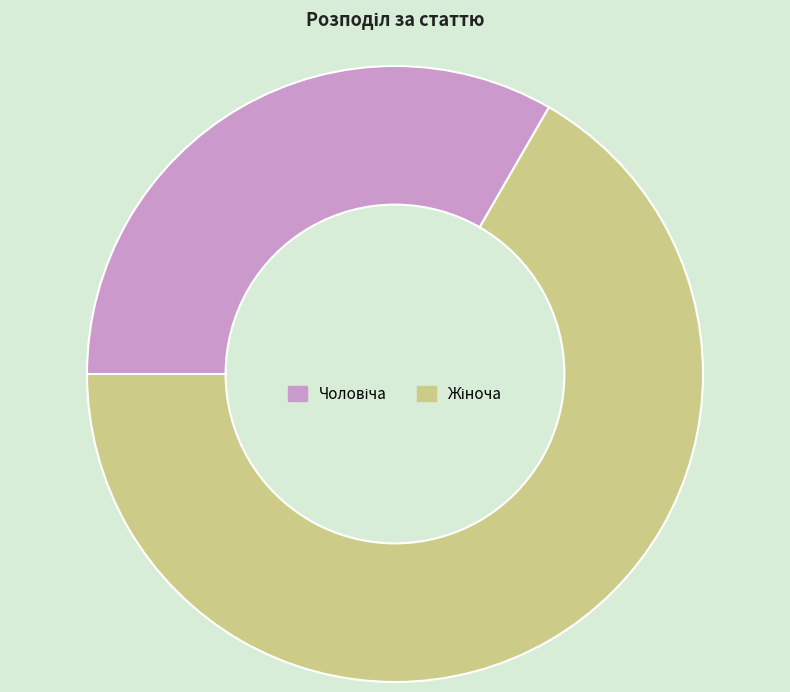

Is there any slice that represents more than half of the pie?

Yes